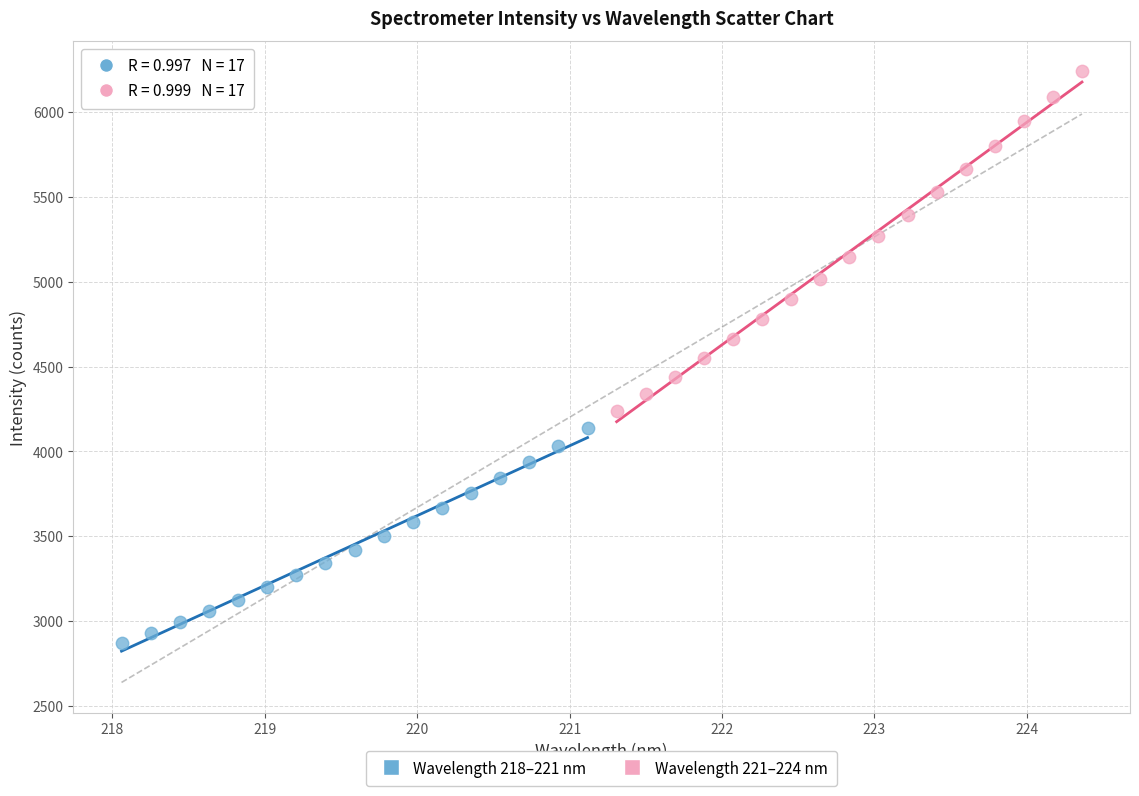

Which series reaches the maximum Y coordinate?

Wavelength 221–224 nm